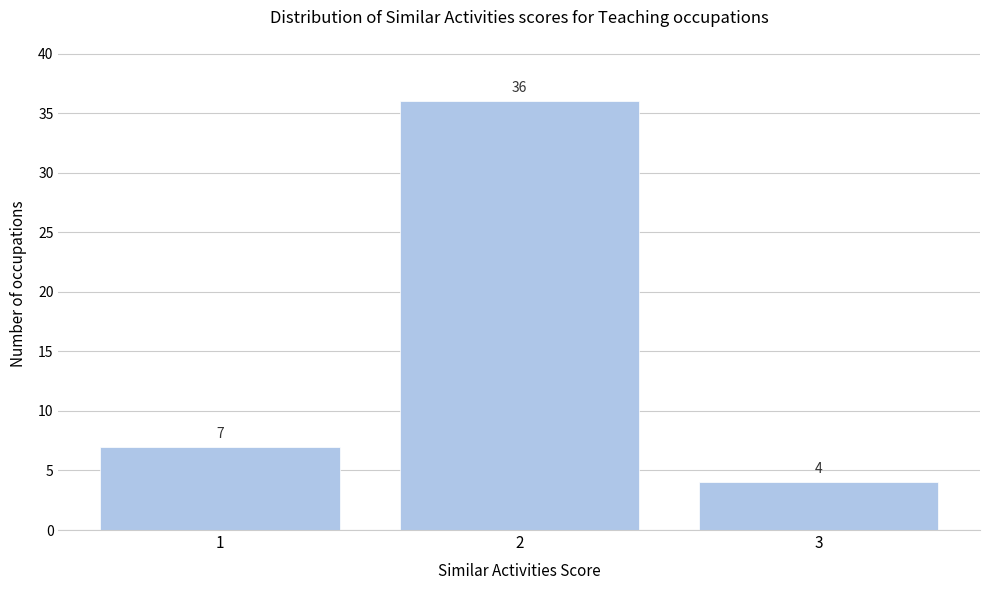

Reading left to right, what are all the values shown in this chart?

1=7	2=36	3=4